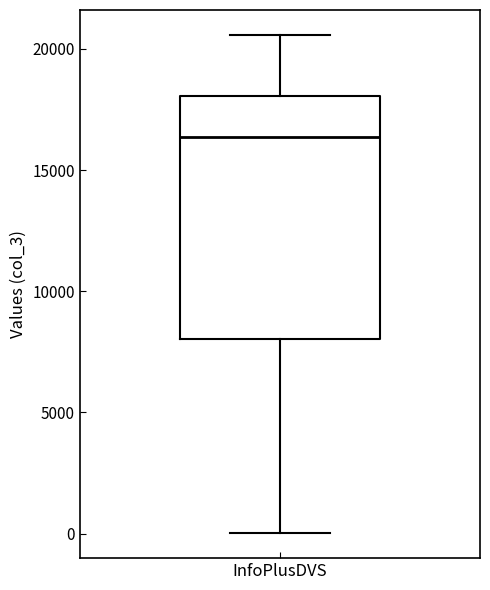

Read this box plot against the y-axis: the position of the median line, the range covered by the box, and the ends of both whiskers. The values are not printed on the chart, so give them approximately, as read against the axis.

median 16500, box 8000 to 18000, whiskers 0 to 20500